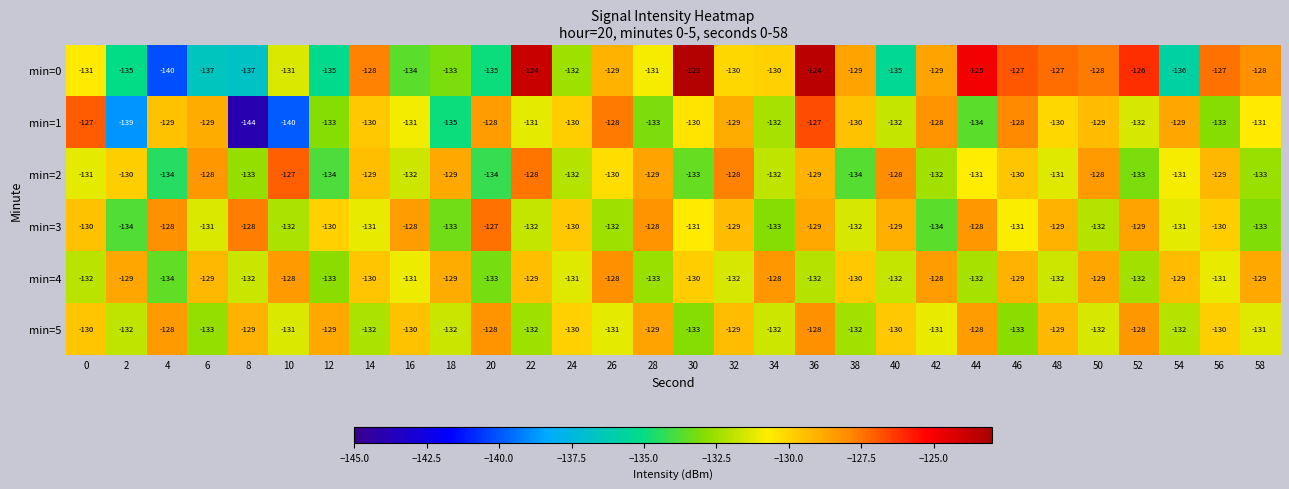

Is it true that min=3 equals -203 at 10?

False